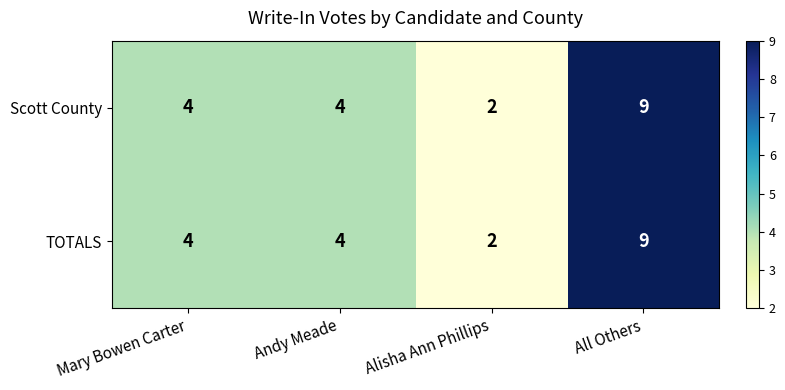

Count the number of data series in this chart.

2